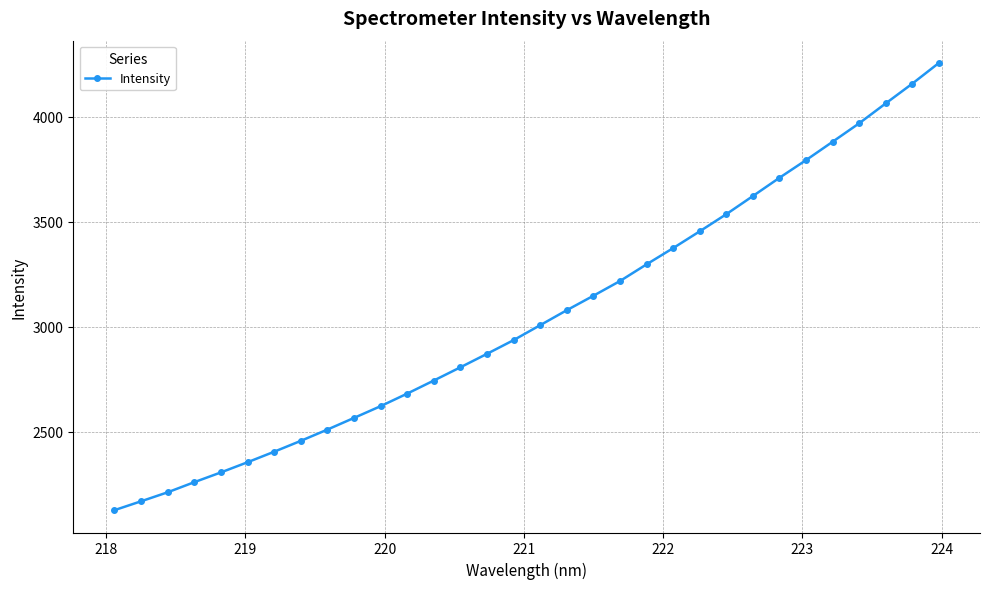

What is the average value?

3048.9